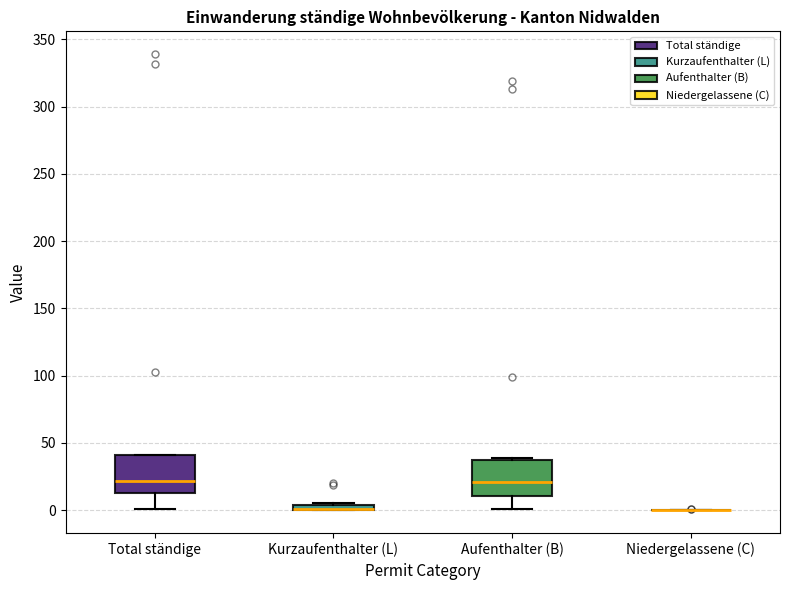

Where does the median line of the box for Total ständige sit on the y-axis? The values are not printed on the chart, so give them approximately, as read against the axis.

20